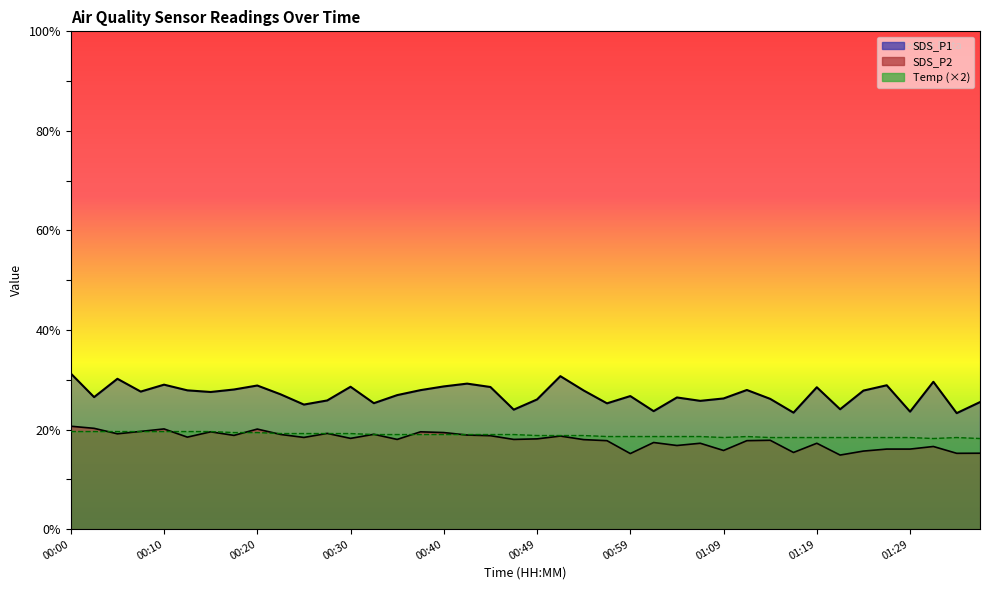

What is the label of the 21st point from the right?

00:47